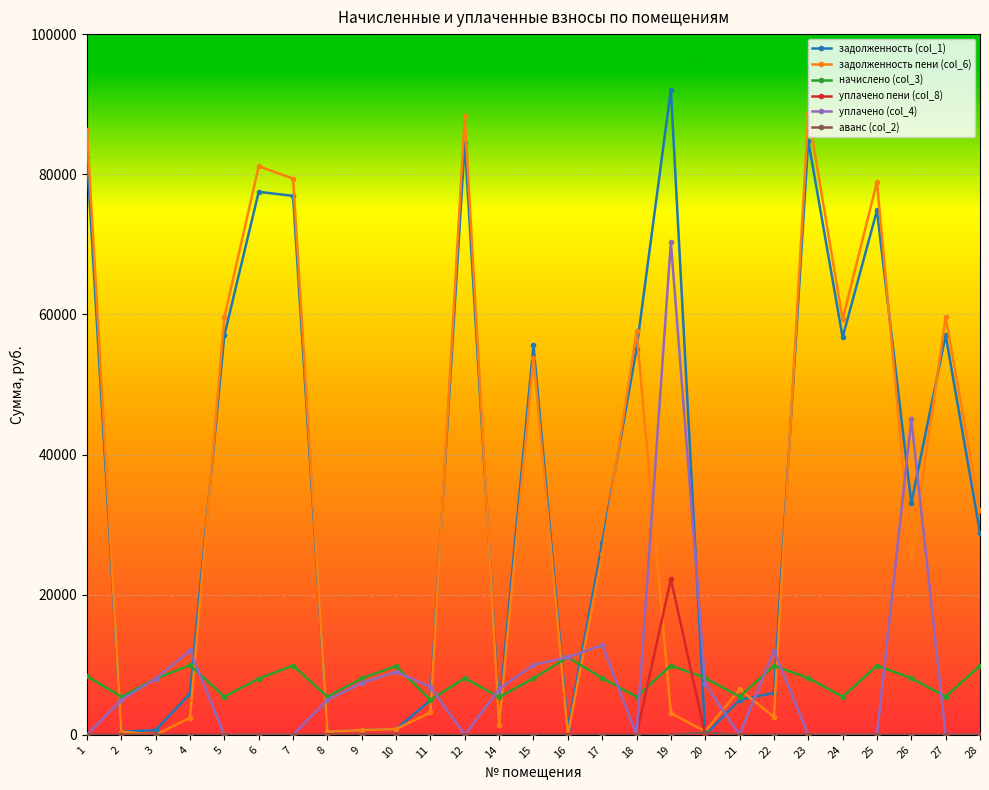

Which series has the widest spread of values?

задолженность (col_1)